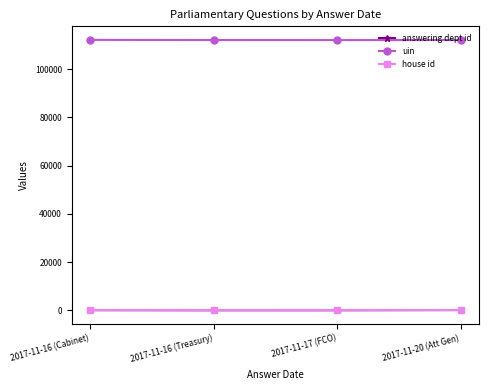

True or false: uin has more than 1 interior local peaks.

False